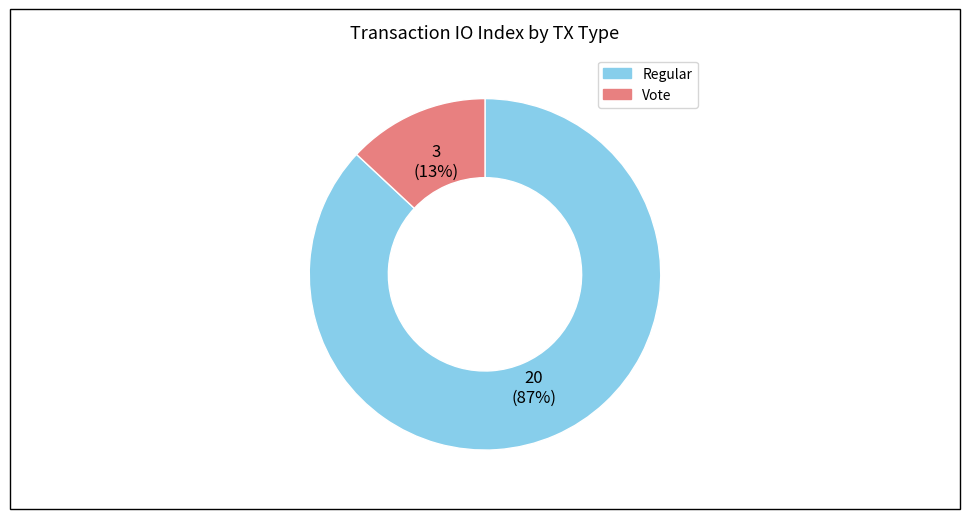

The Vote slice represents 26% of the pie. True or false?

False